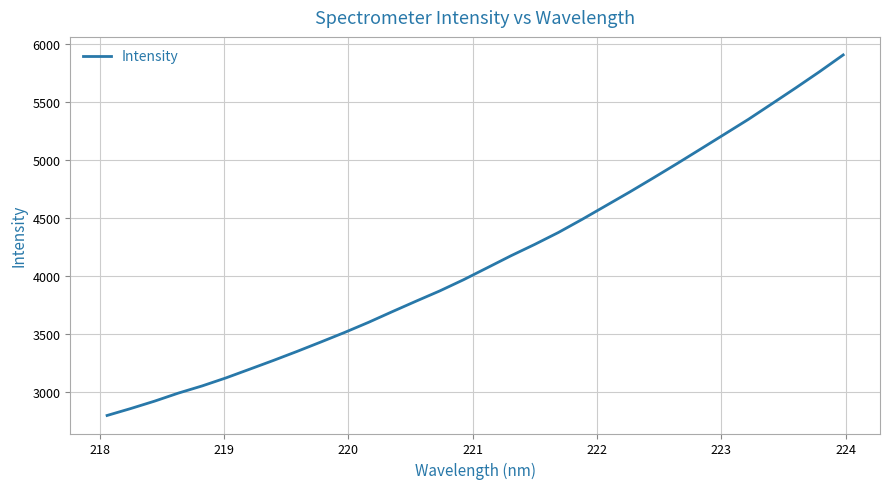

What is the difference between the maximum and minimum values?

3114.9